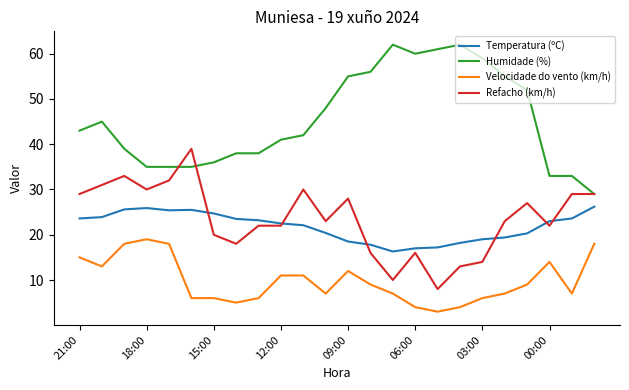

Which series has the largest range (max minus min)?

Humidade (%)